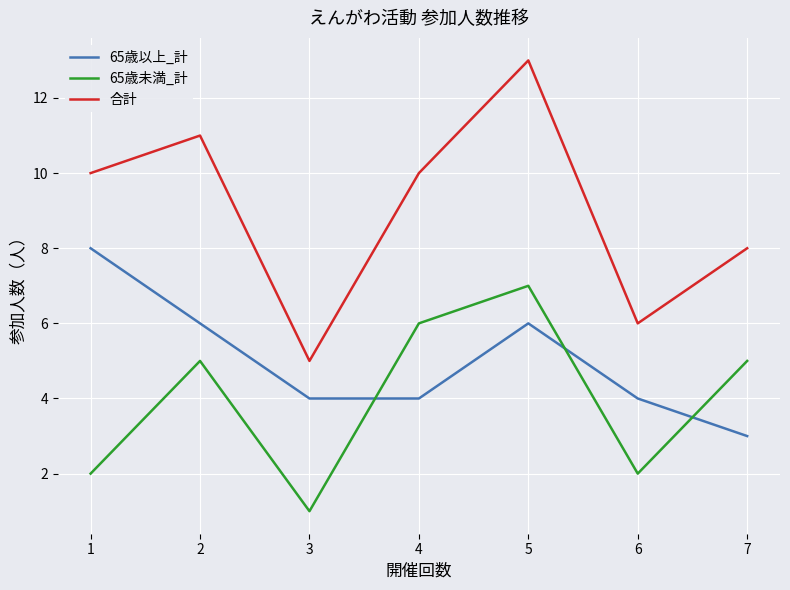

Rank the series by their average value, from lowest to highest.

65歳未満_計, 65歳以上_計, 合計